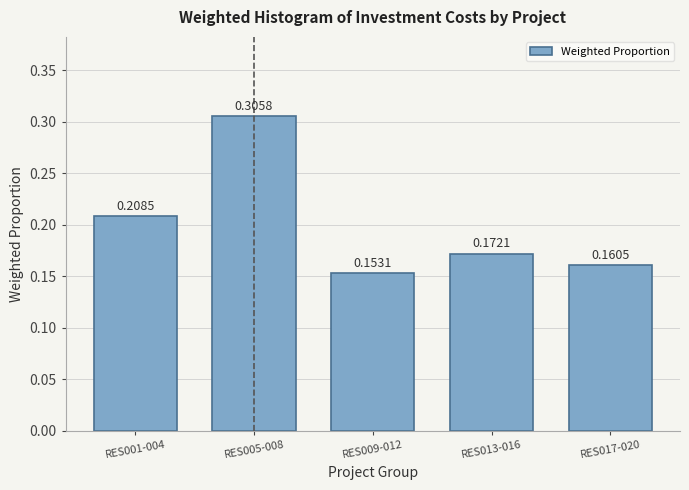

What is the change in value from RES001-004 to RES009-012?

-0.1